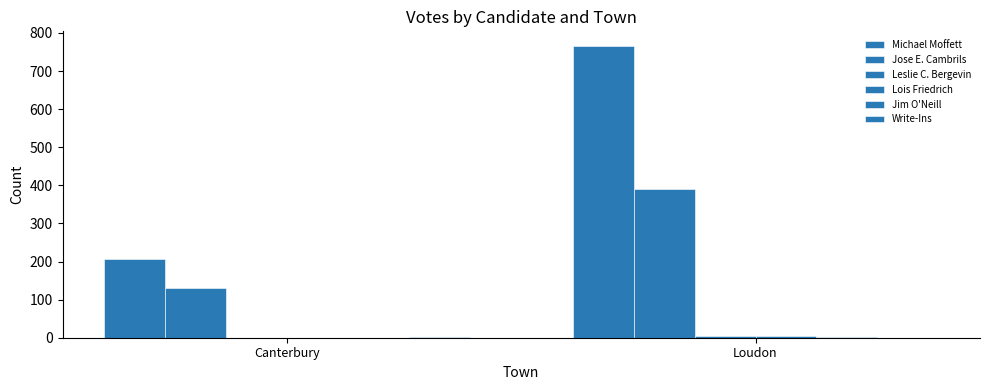

Count the Jim O'Neill values in the range 0 to 3.

2